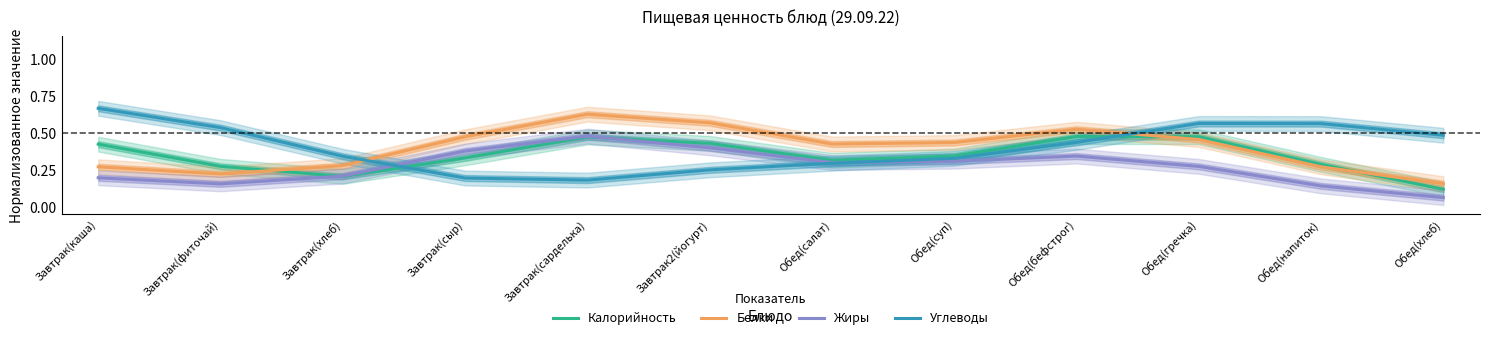

What is the average value of the Калорийность series?

0.3